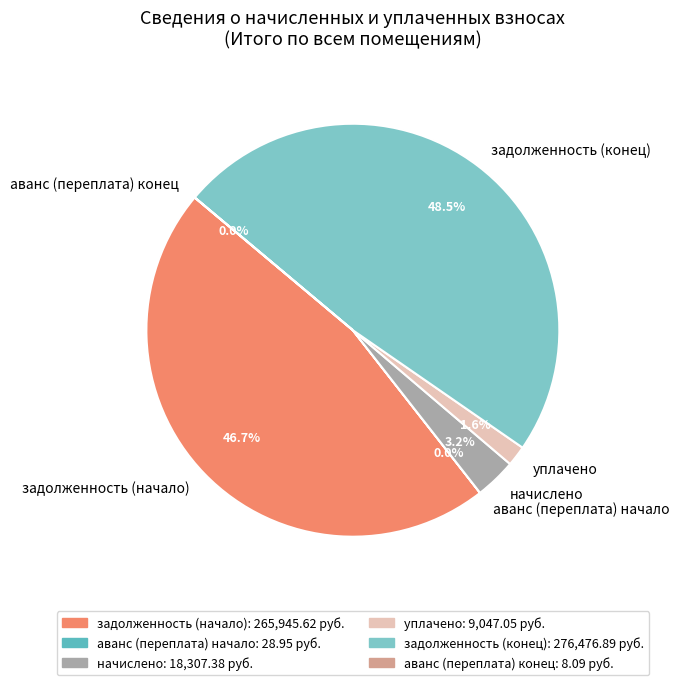

Combined, do задолженность (начало) and уплачено account for over 50%?

No